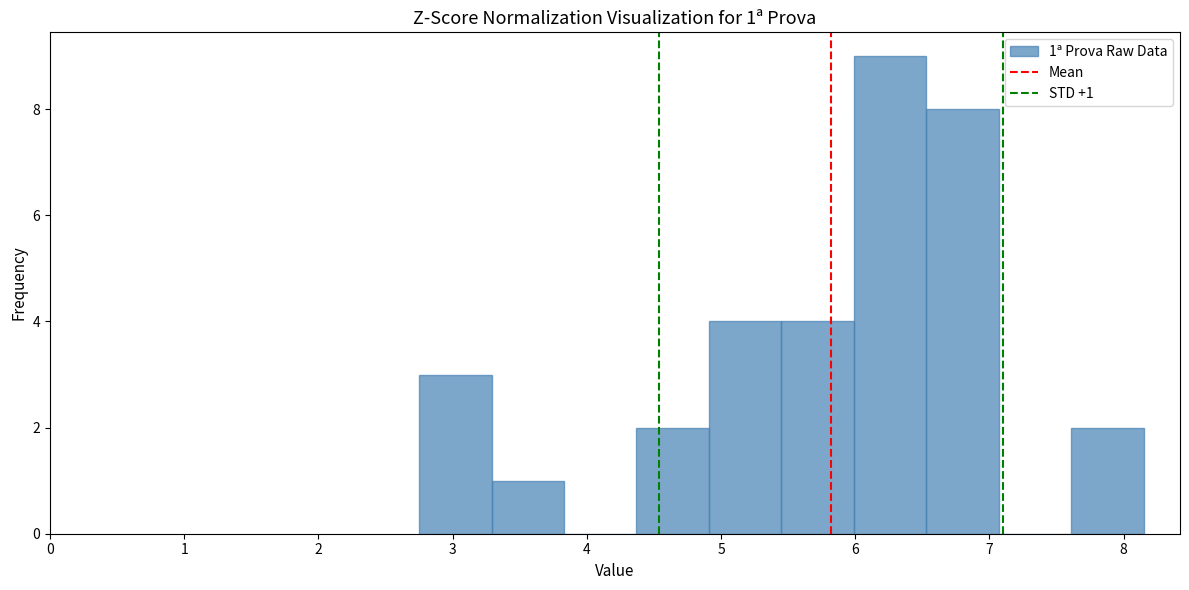

Over which range of the x-axis is the bar tallest?

5.99 to 6.53